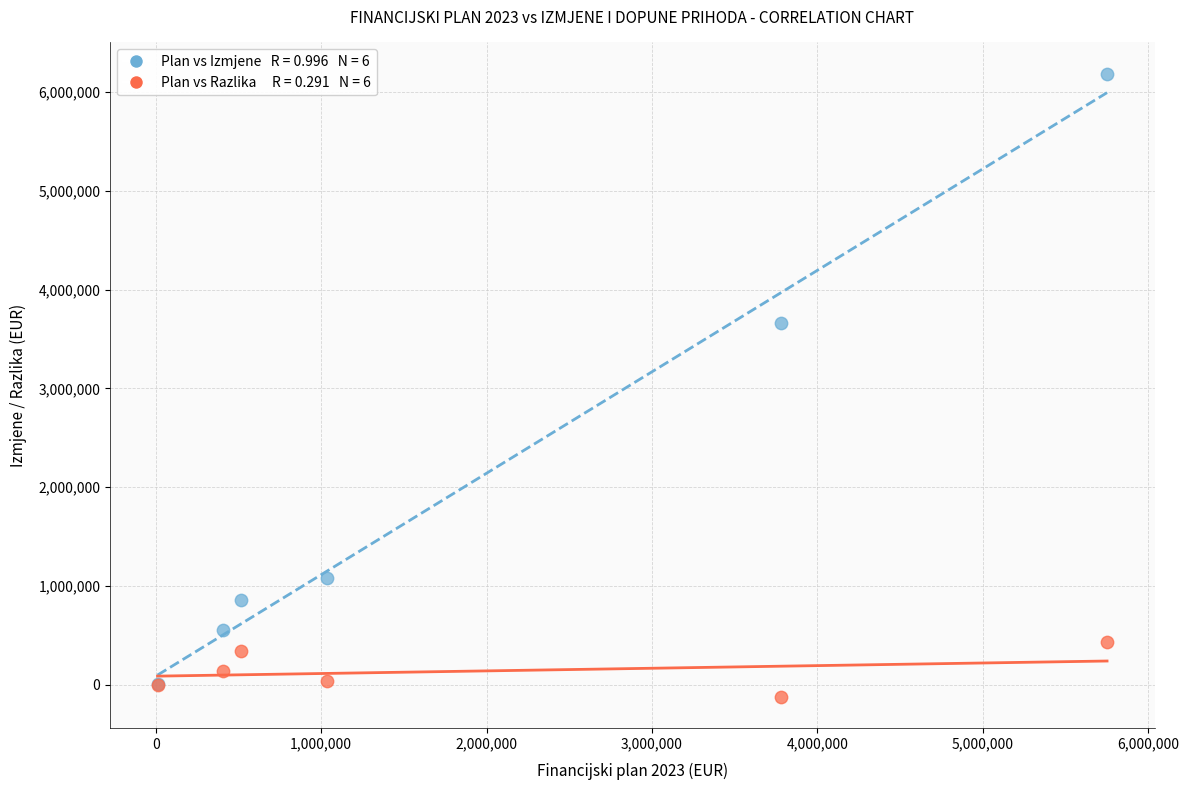

Across all series, what Y value is closest to 3031852?

3659152